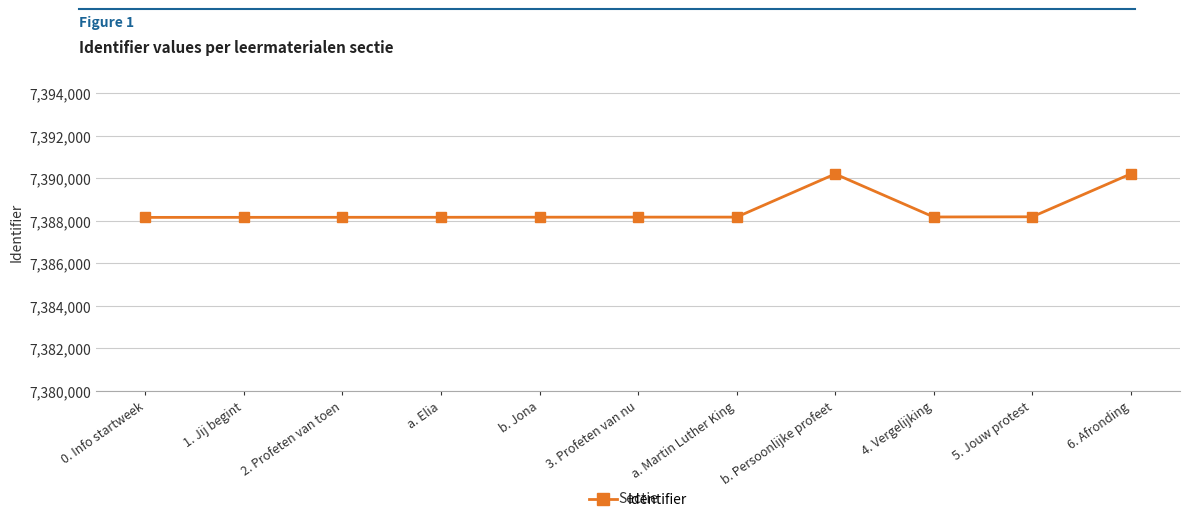

What is the average value?

7388542